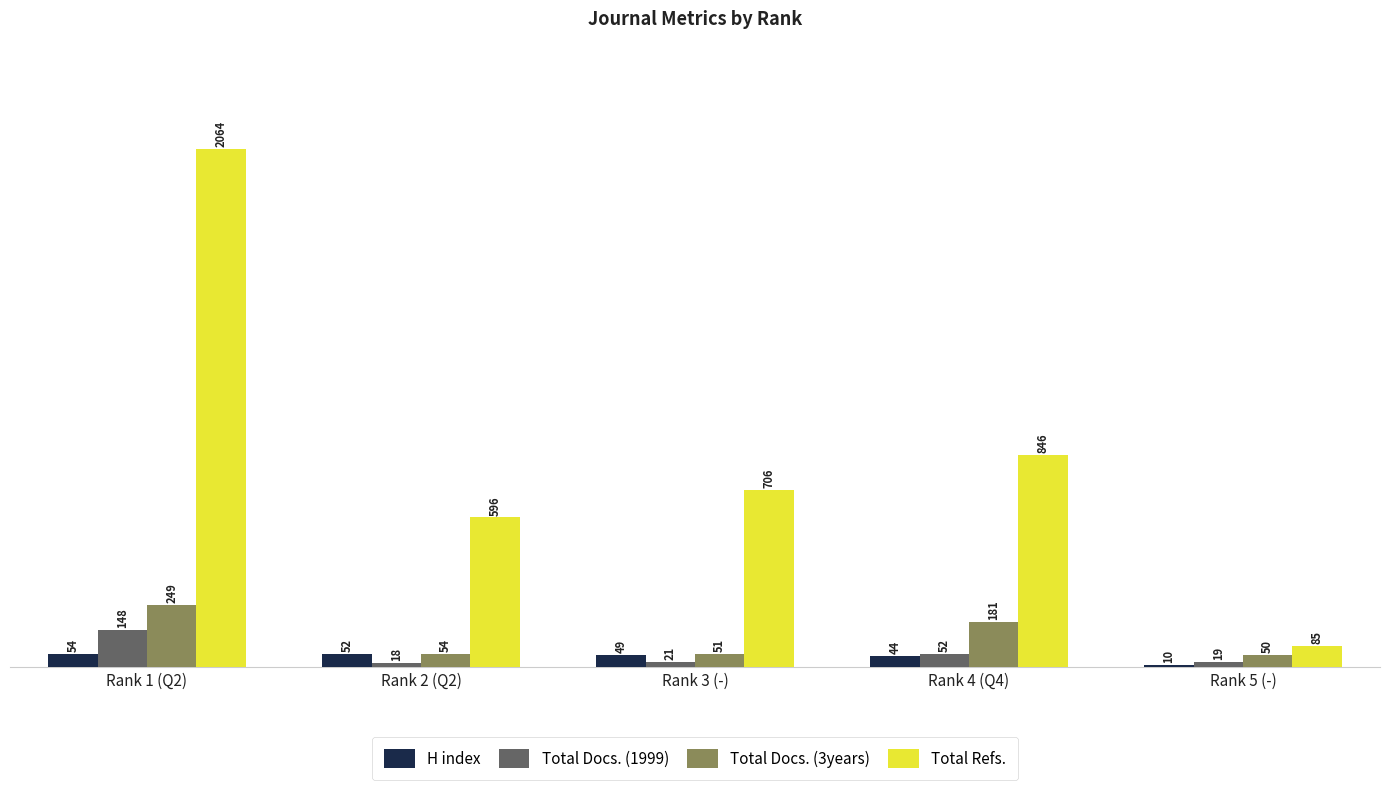

What is the difference between the second highest and minimum values in the Total Refs. series?

761